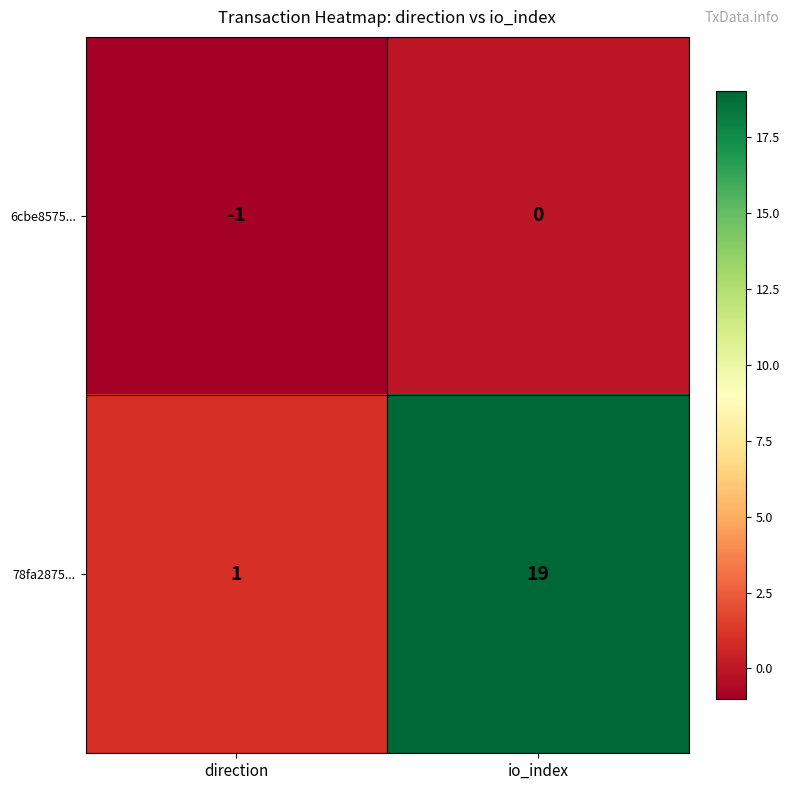

What is the difference between the highest and lowest values at io_index?

19